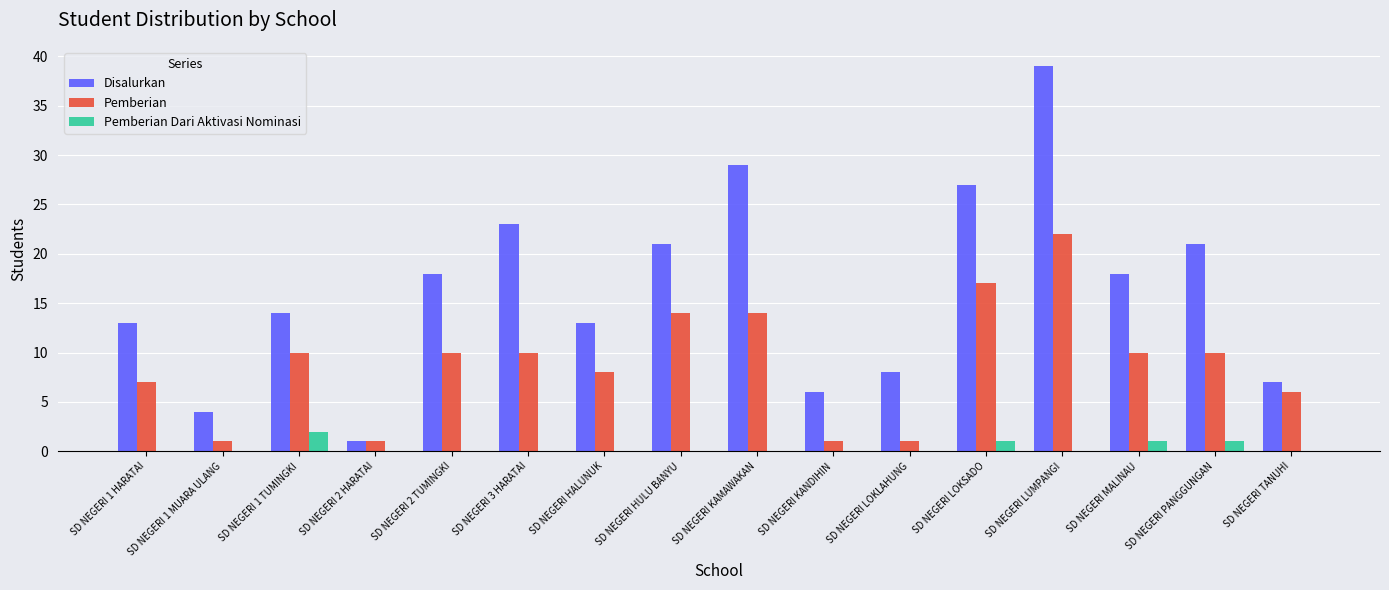

Reading left to right, what are all the values shown in this chart?

Disalurkan: SD NEGERI 1 HARATAI=13	SD NEGERI 1 MUARA ULANG=4	SD NEGERI 1 TUMINGKI=14	SD NEGERI 2 HARATAI=1	SD NEGERI 2 TUMINGKI=18	SD NEGERI 3 HARATAI=23	SD NEGERI HALUNUK=13	SD NEGERI HULU BANYU=21	SD NEGERI KAMAWAKAN=29	SD NEGERI KANDIHIN=6	SD NEGERI LOKLAHUNG=8	SD NEGERI LOKSADO=27	SD NEGERI LUMPANGI=39	SD NEGERI MALINAU=18	SD NEGERI PANGGUNGAN=21	SD NEGERI TANUHI=7
Pemberian: SD NEGERI 1 HARATAI=7	SD NEGERI 1 MUARA ULANG=1	SD NEGERI 1 TUMINGKI=10	SD NEGERI 2 HARATAI=1	SD NEGERI 2 TUMINGKI=10	SD NEGERI 3 HARATAI=10	SD NEGERI HALUNUK=8	SD NEGERI HULU BANYU=14	SD NEGERI KAMAWAKAN=14	SD NEGERI KANDIHIN=1	SD NEGERI LOKLAHUNG=1	SD NEGERI LOKSADO=17	SD NEGERI LUMPANGI=22	SD NEGERI MALINAU=10	SD NEGERI PANGGUNGAN=10	SD NEGERI TANUHI=6
Pemberian Dari Aktivasi Nominasi: SD NEGERI 1 HARATAI=0	SD NEGERI 1 MUARA ULANG=0	SD NEGERI 1 TUMINGKI=2	SD NEGERI 2 HARATAI=0	SD NEGERI 2 TUMINGKI=0	SD NEGERI 3 HARATAI=0	SD NEGERI HALUNUK=0	SD NEGERI HULU BANYU=0	SD NEGERI KAMAWAKAN=0	SD NEGERI KANDIHIN=0	SD NEGERI LOKLAHUNG=0	SD NEGERI LOKSADO=1	SD NEGERI LUMPANGI=0	SD NEGERI MALINAU=1	SD NEGERI PANGGUNGAN=1	SD NEGERI TANUHI=0